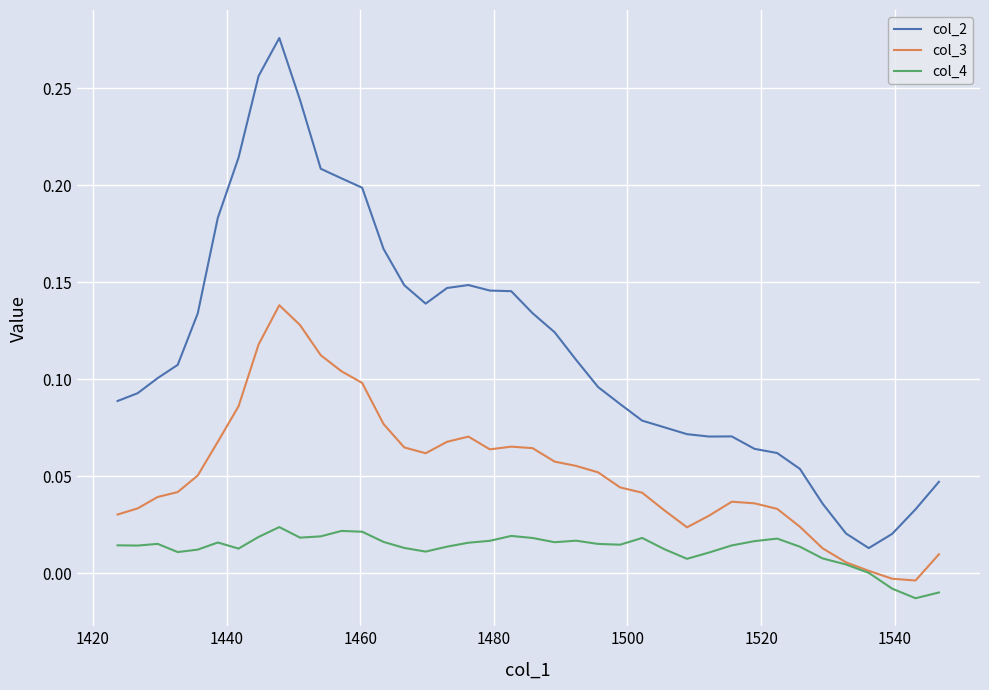

Which series has the largest total across all categories?

col_2